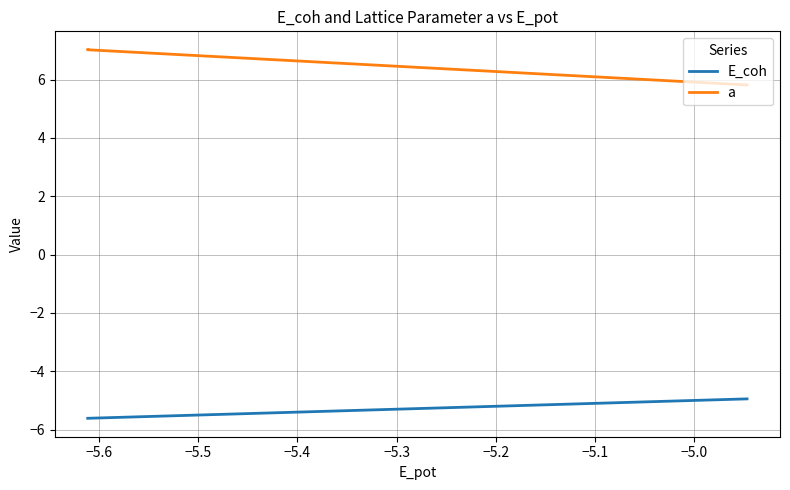

True or false: a and E_coh cross at least once.

False